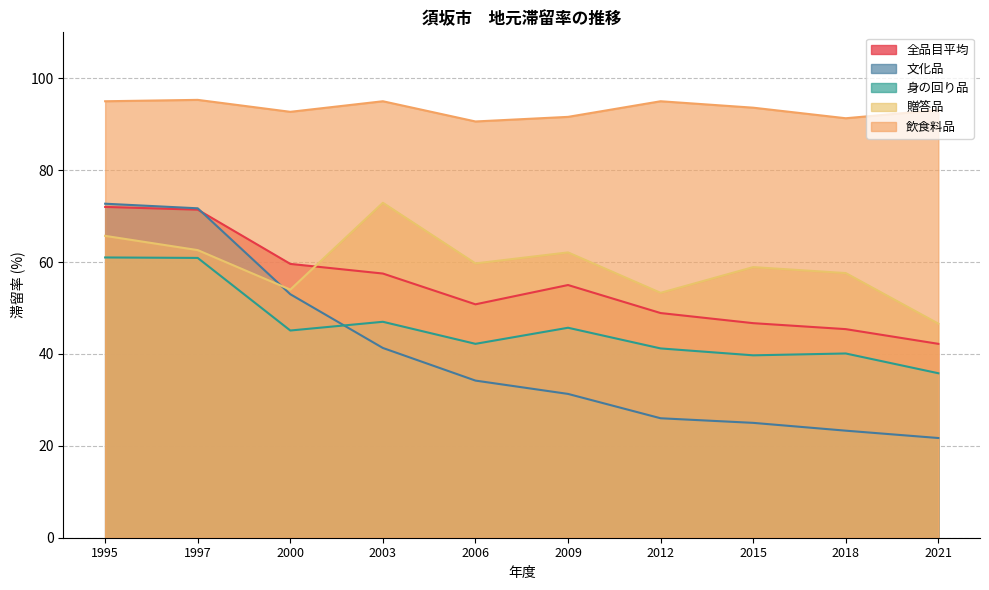

What is the total value across all series at 2021?

239.4